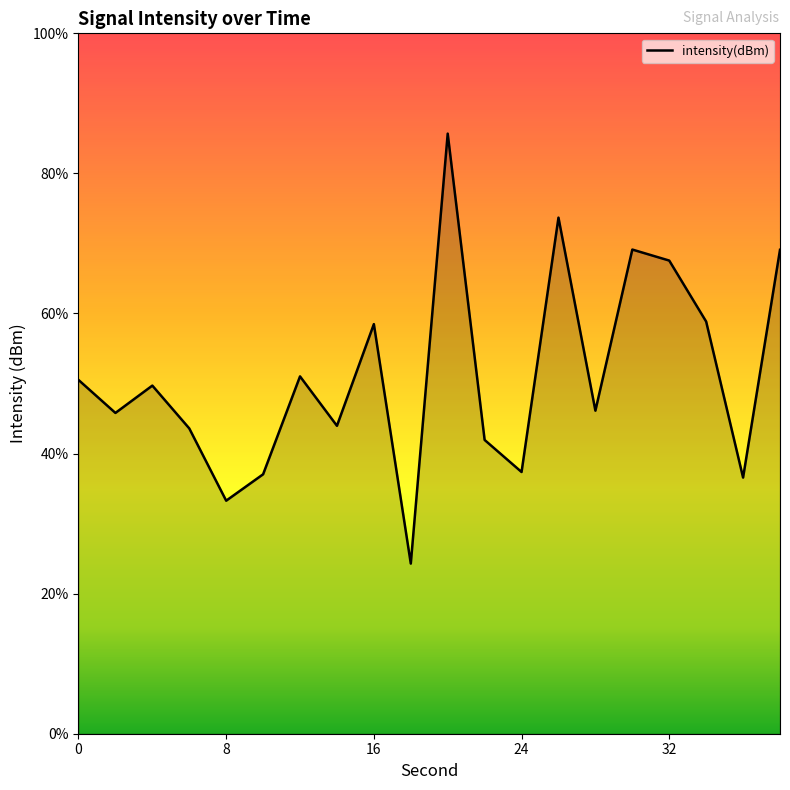

Does the chart display data point markers on the line(s)?

No